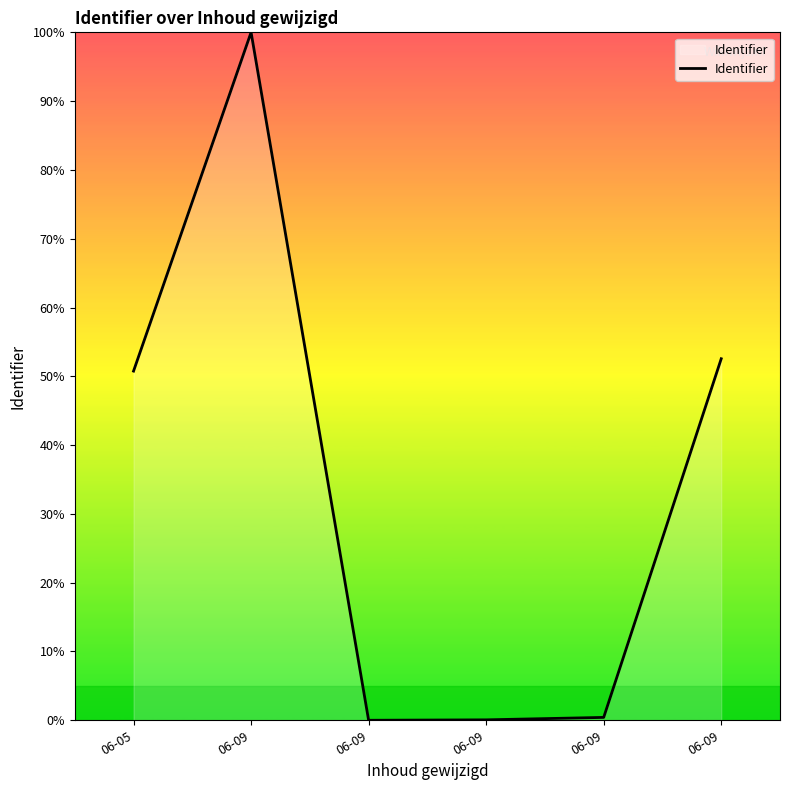

List the labels in order of value, largest first.

06-09, 06-09, 06-05, 06-09, 06-09, 06-09